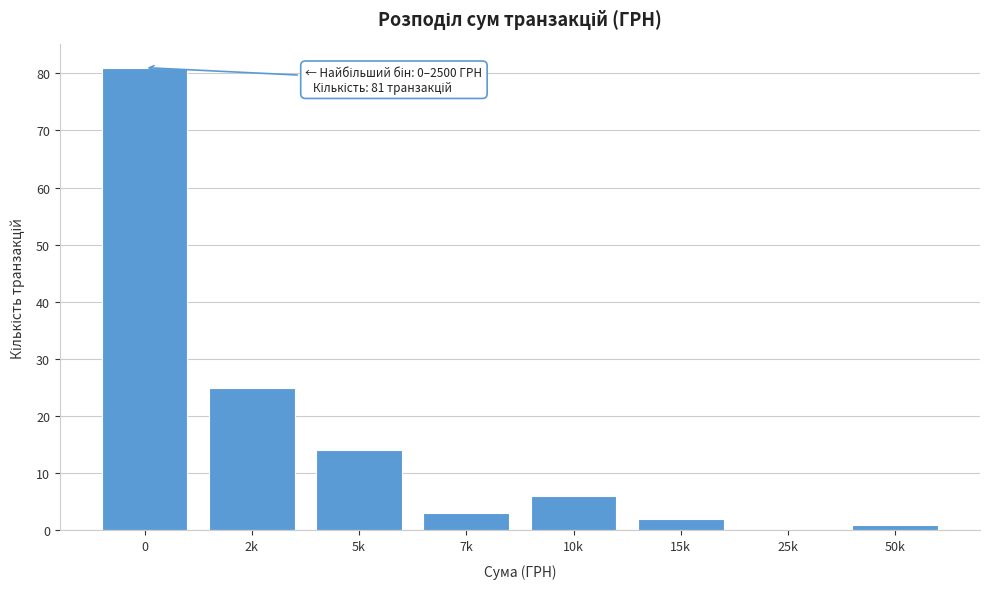

Reading left to right, list all the values displayed in this chart.

0=81	2k=25	5k=14	7k=3	10k=6	15k=2	25k=0	50k=1